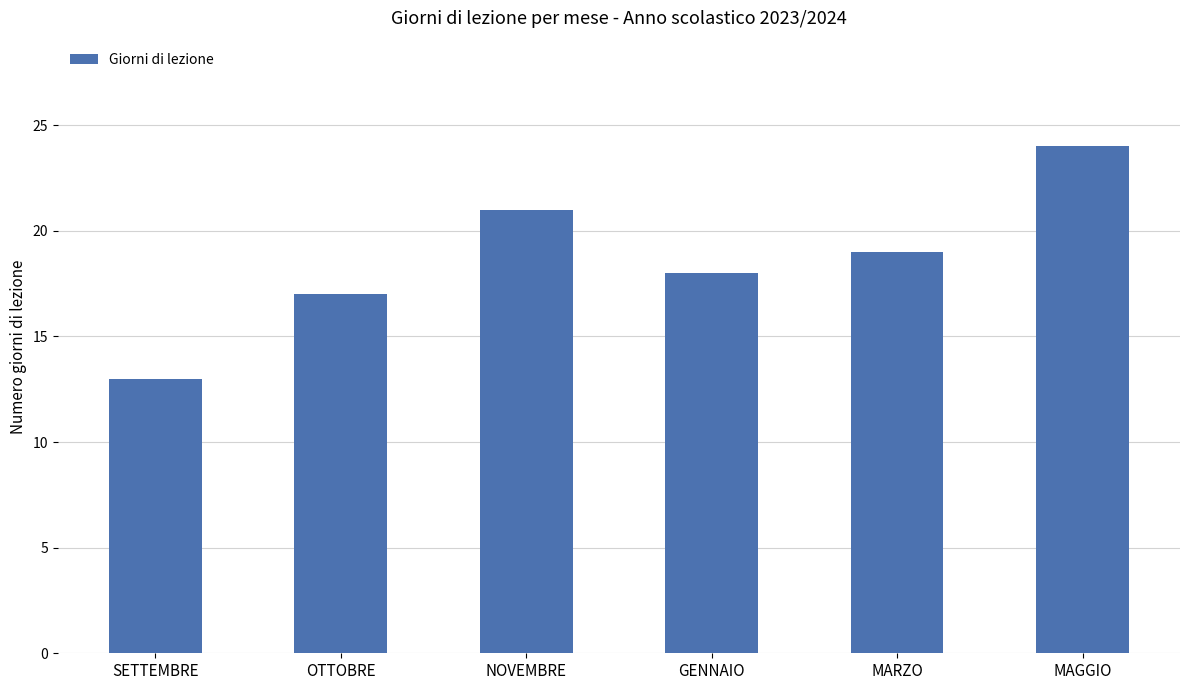

What is the maximum value shown in the chart?

24